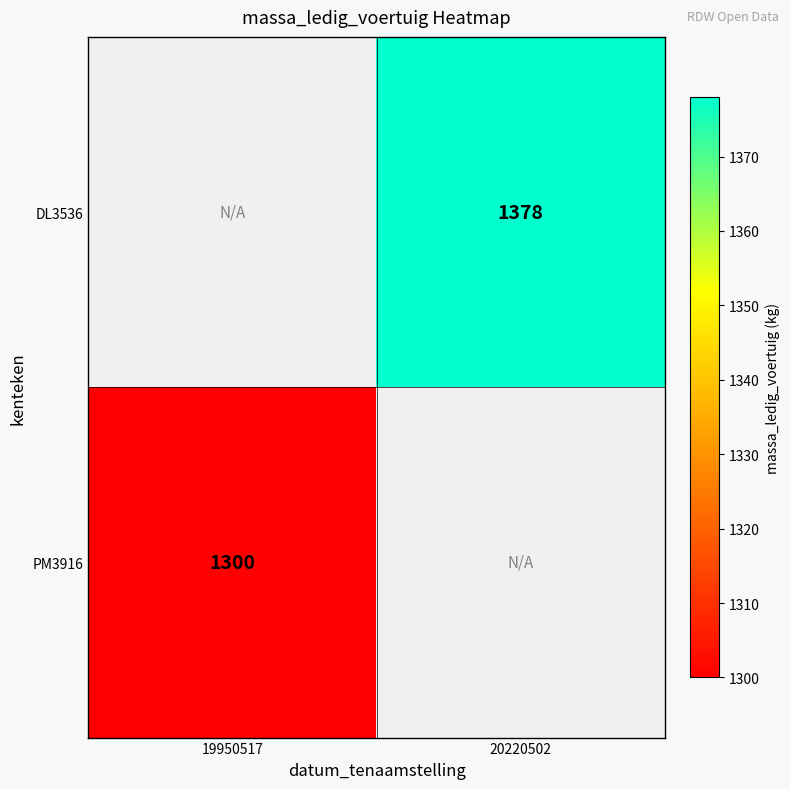

Is it true that DL3536 equals 1378 at 20220502?

True